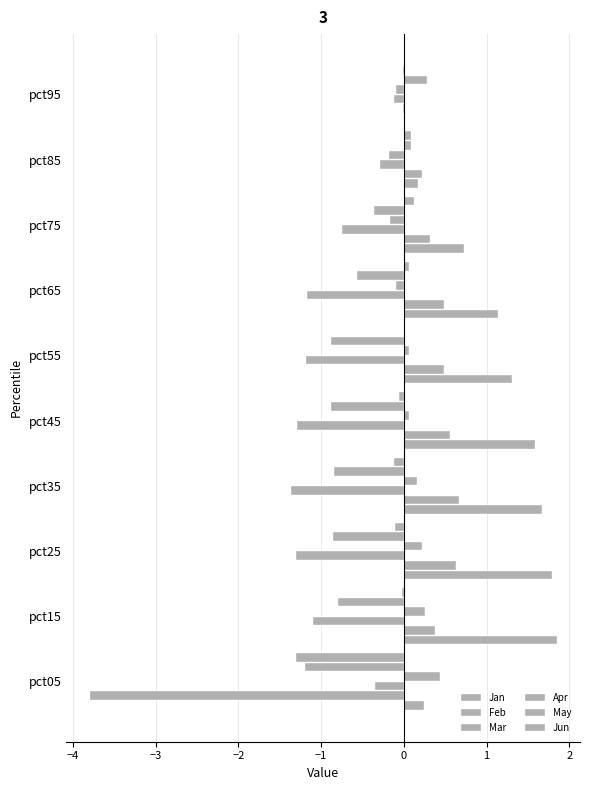

How many categories are shown in the chart?

10